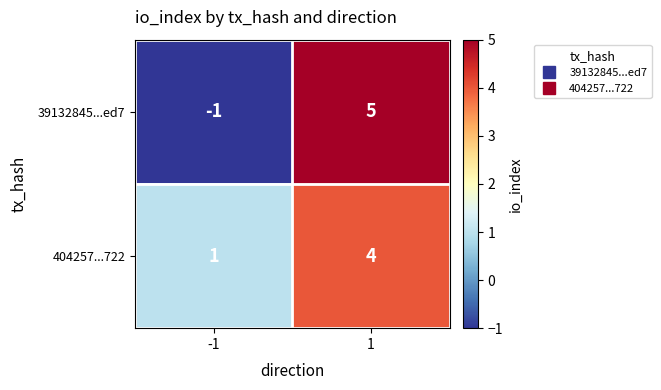

The 404257...722 series shows 3 at 1. True or false?

False